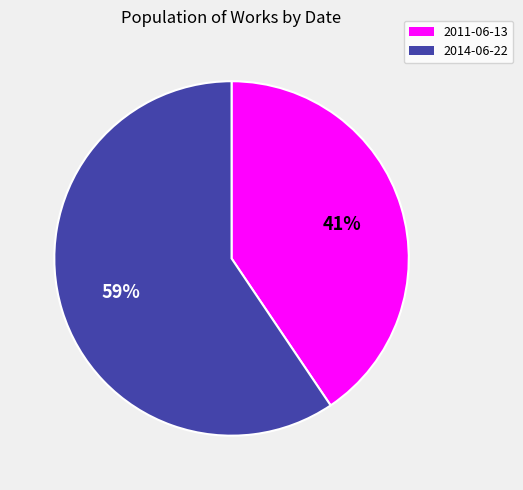

How many slices are in this pie chart?

2